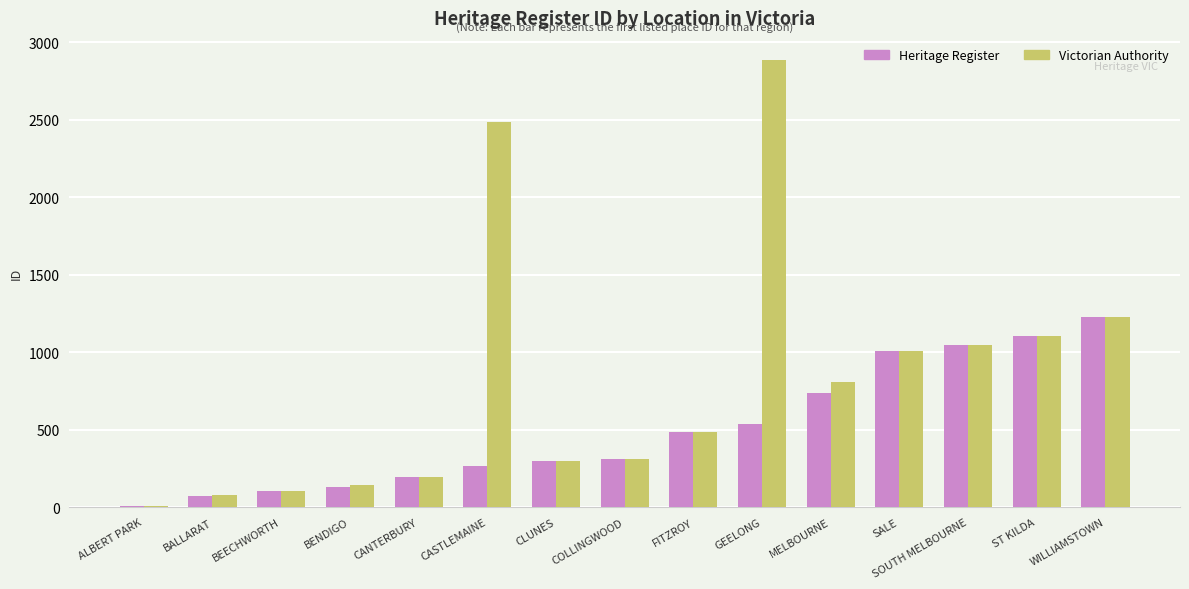

What are all the series names shown in the legend?

Heritage Register, Victorian Authority